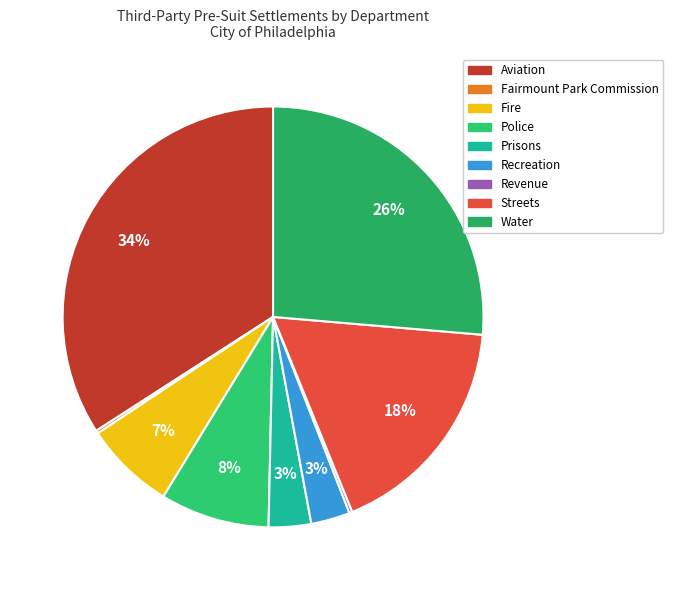

What is the smallest slice in the pie chart?

Fairmount Park Commission